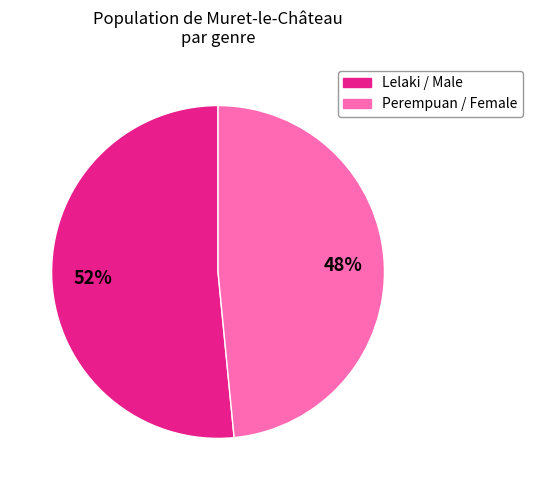

Rank the categories by value from lowest to highest.

Perempuan / Female, Lelaki / Male